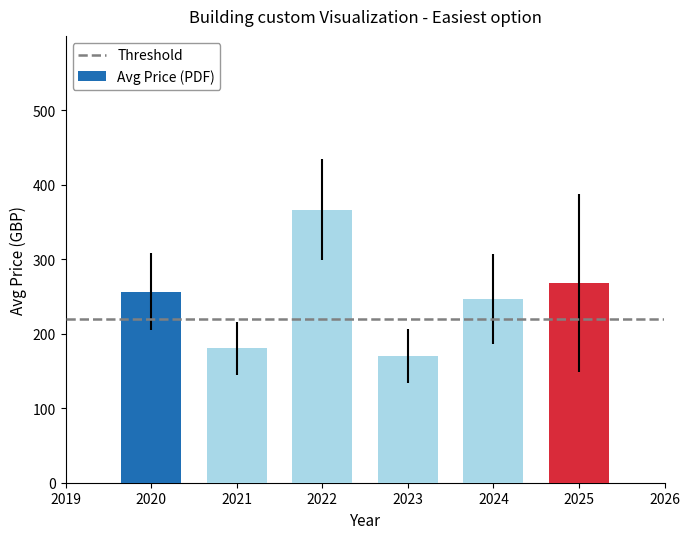

How many bars are there in total?

6